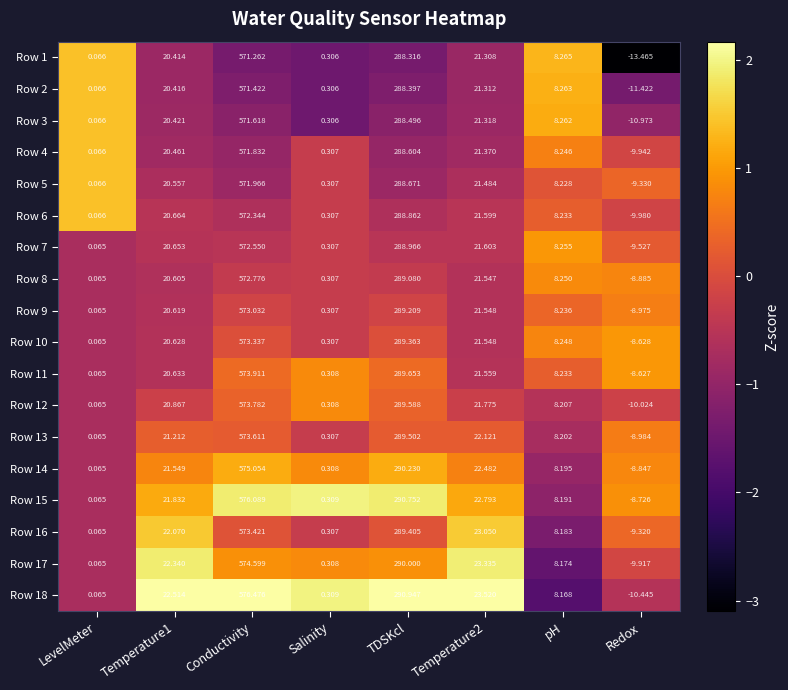

At which category is the sum across all series the highest?

Conductivity